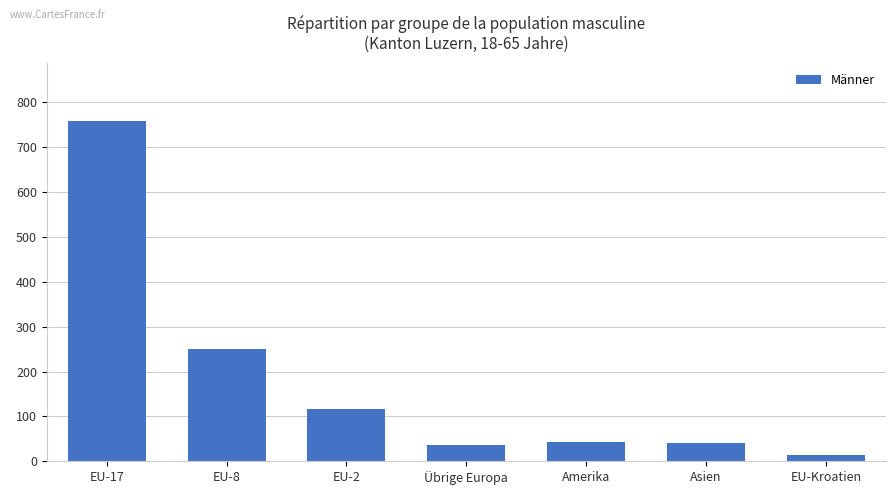

What is the label of the 2nd bar from the left?

EU-8